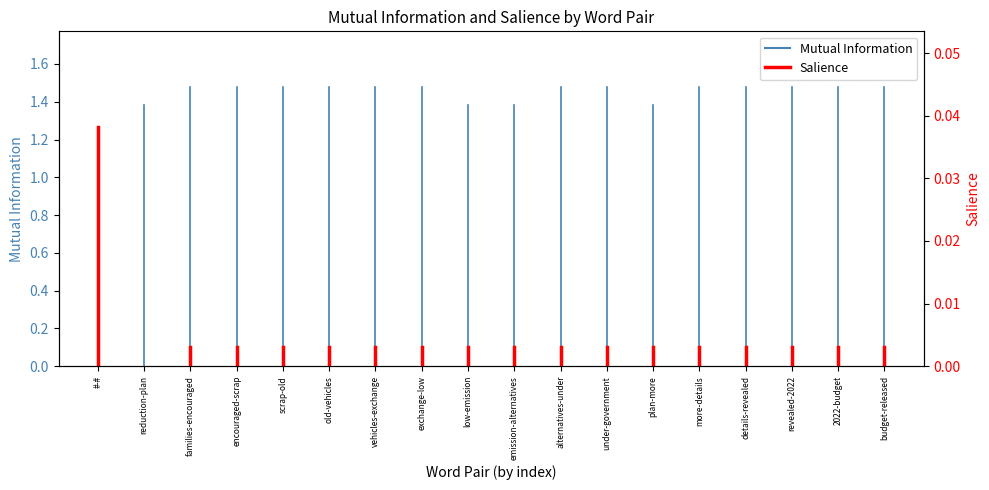

What position from the left is reduction-plan?

2